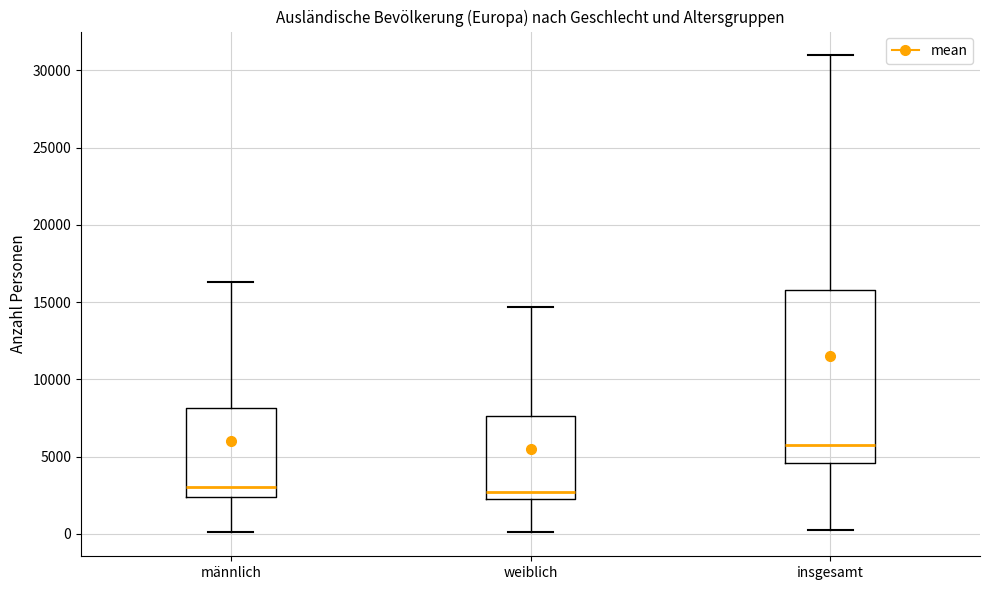

Reading left to right, read every box against the y-axis: the position of its median line, the range the box covers, and the ends of its whiskers. The values are not printed on the chart, so give them approximately, as read against the axis.

männlich: median 3000, box 2500 to 8000, whiskers 0 to 16500
weiblich: median 2500 (just above the box's lower edge), box 2500 to 7500, whiskers 0 to 14500
insgesamt: median 6000, box 4500 to 16000, whiskers 0 to 31000